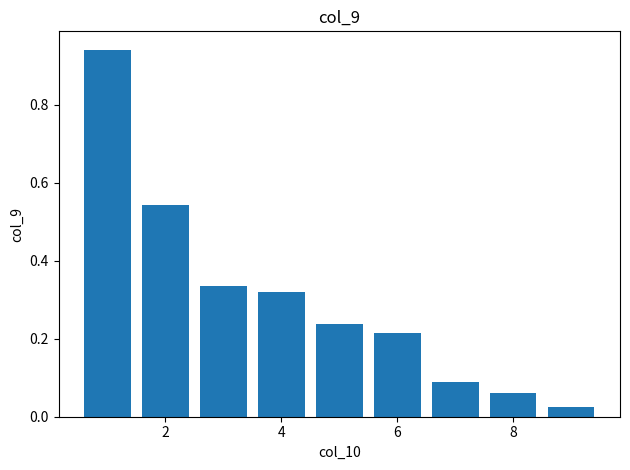

What is the sum of all values?

2.8